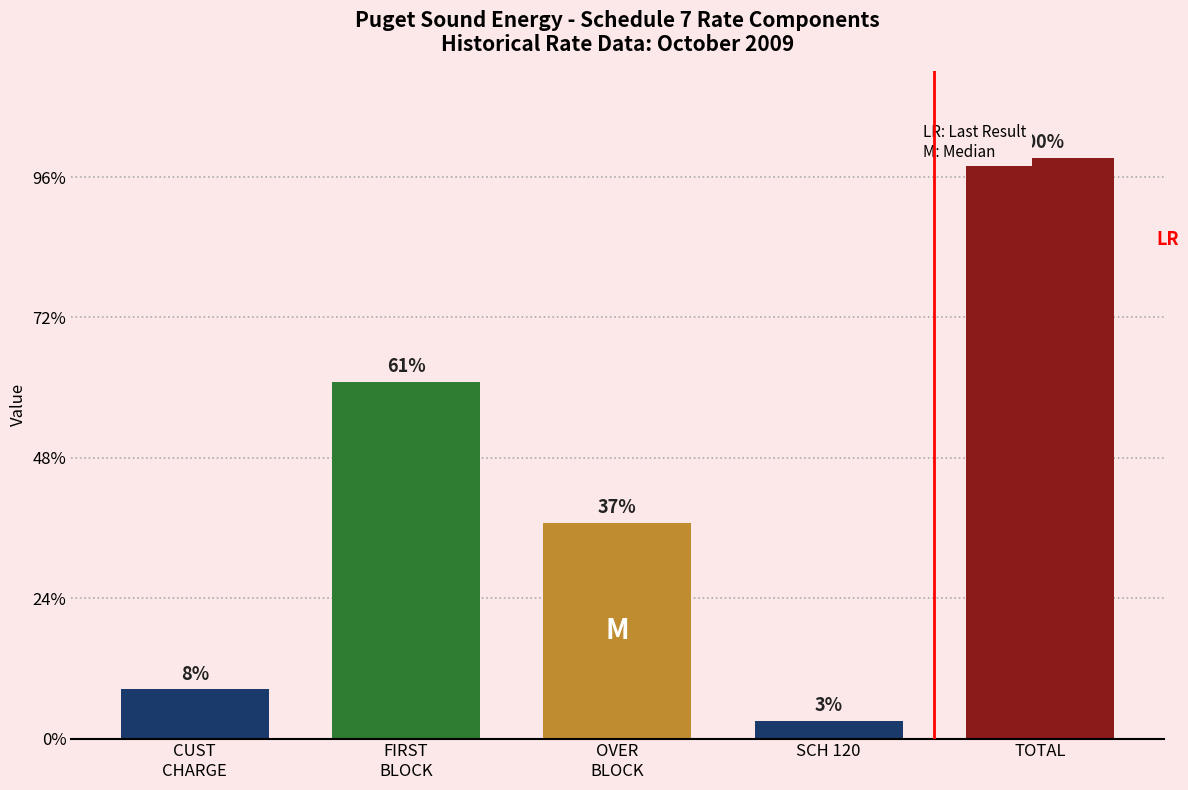

Are the bars horizontal?

No